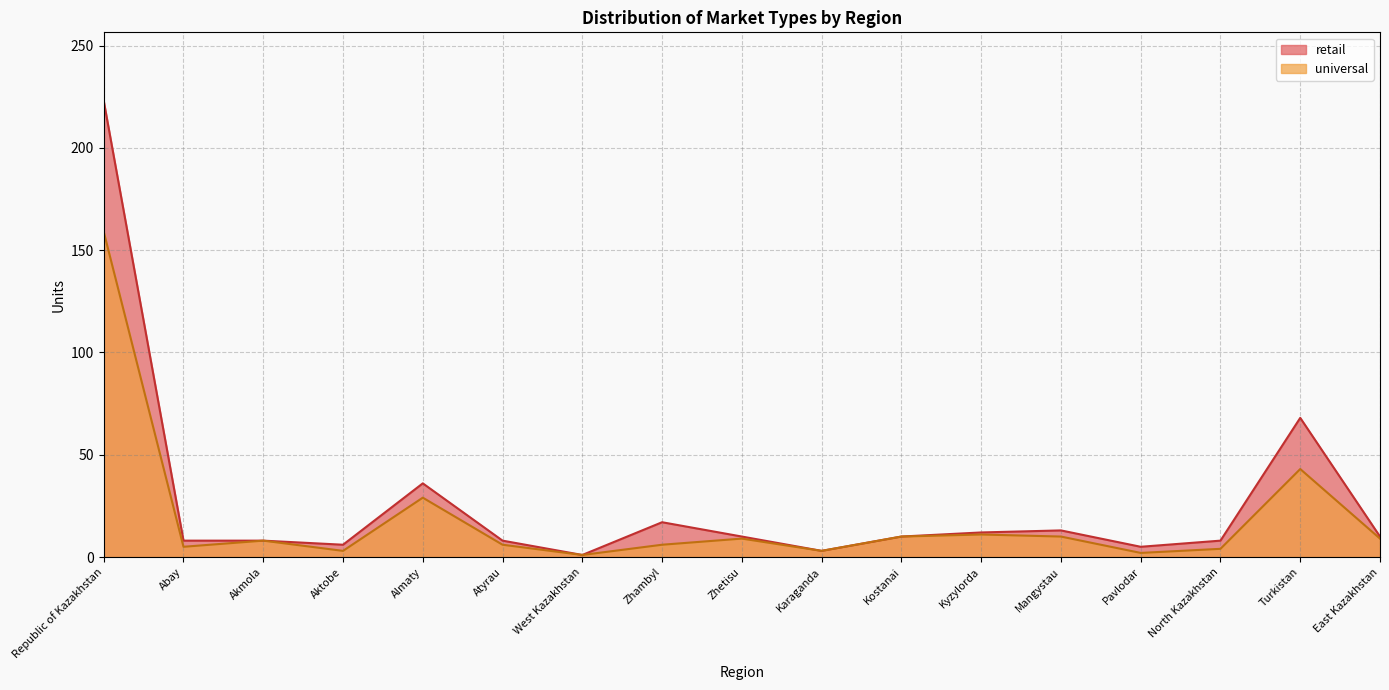

What is the maximum value for universal?

159